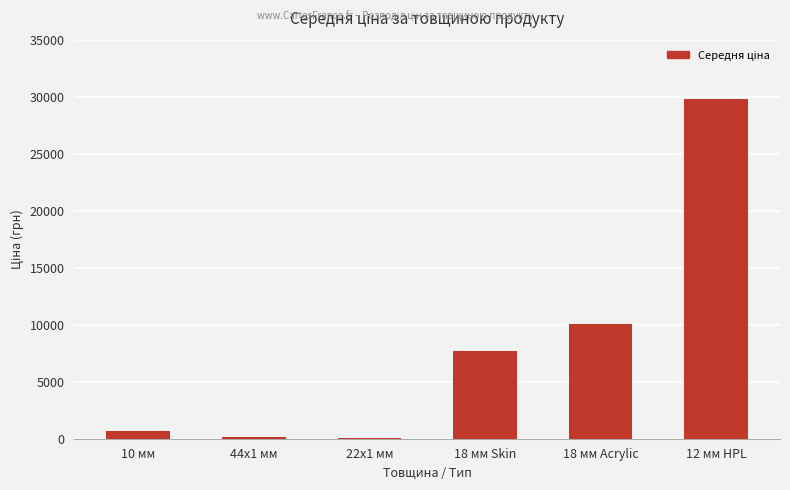

True or false: the data shows 701.4 at 10 мм.

True